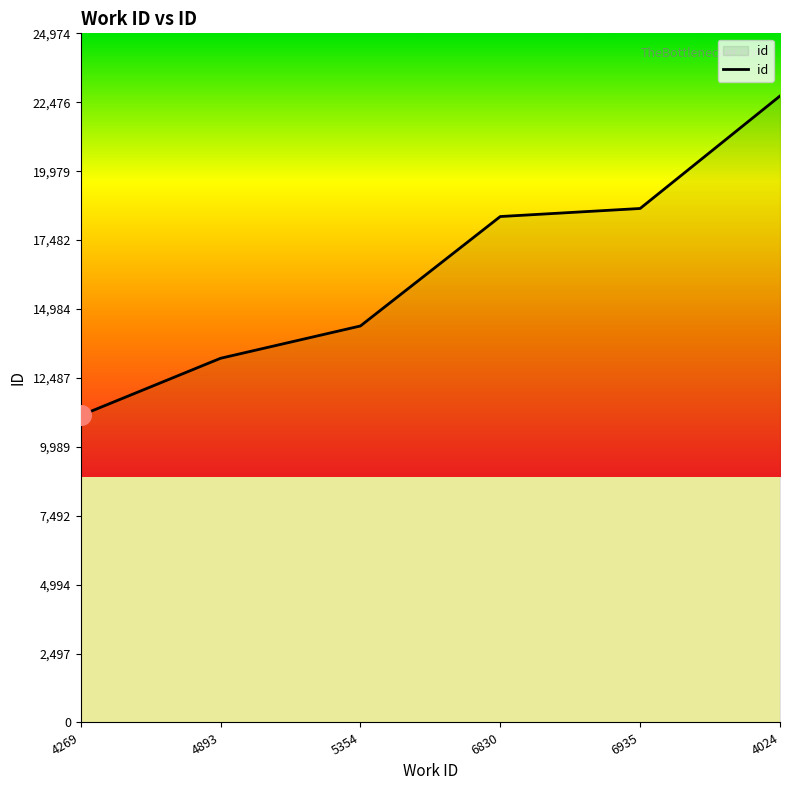

Between 4024 and 5354, which is larger?

4024